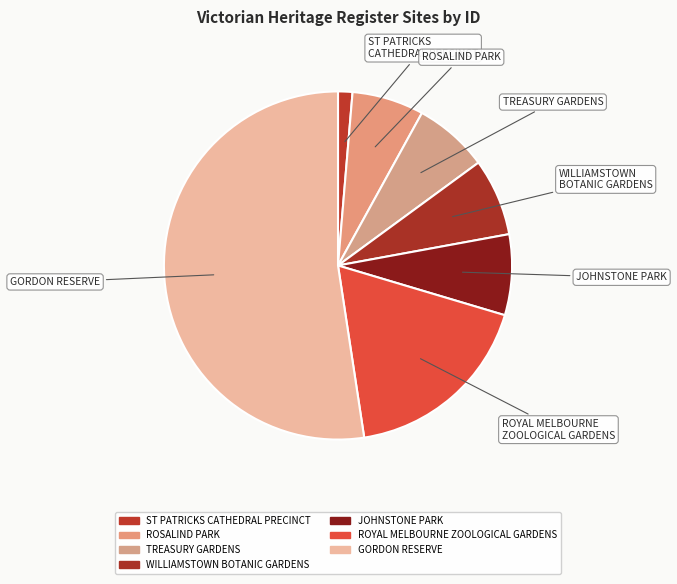

Count the number of slices in the pie.

7